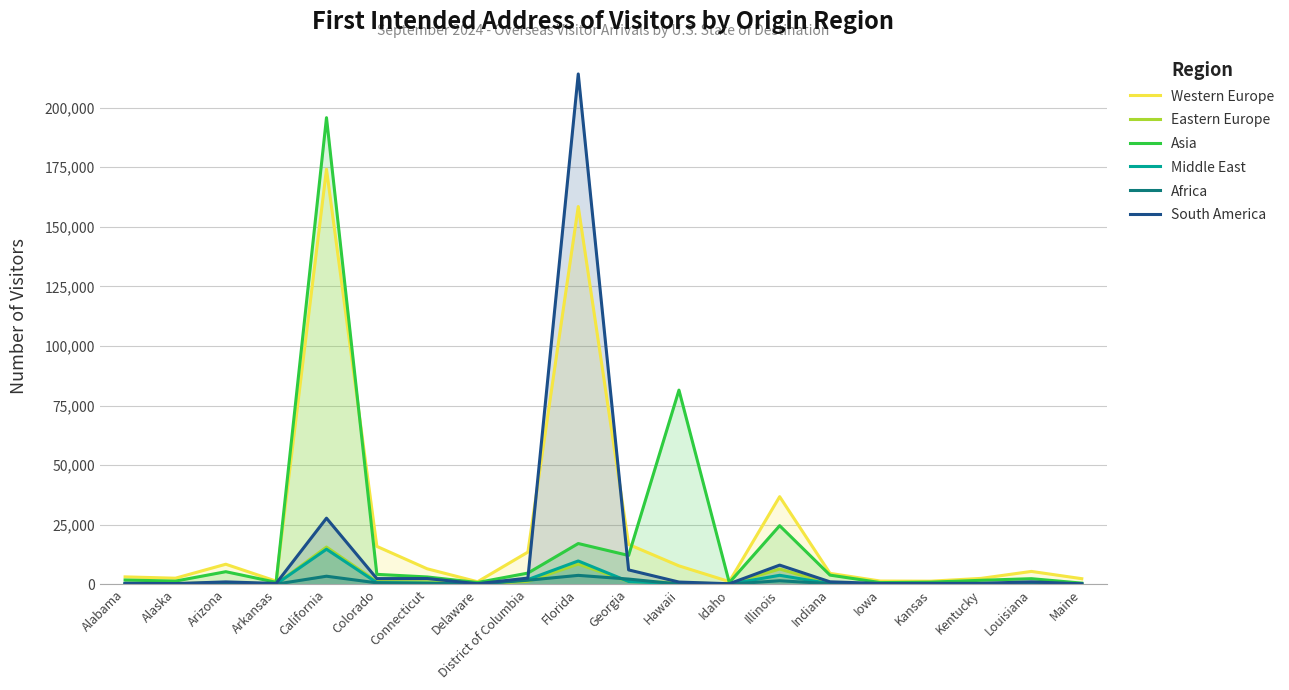

True or false: Western Europe has more than 0 points higher than both neighbors.

True